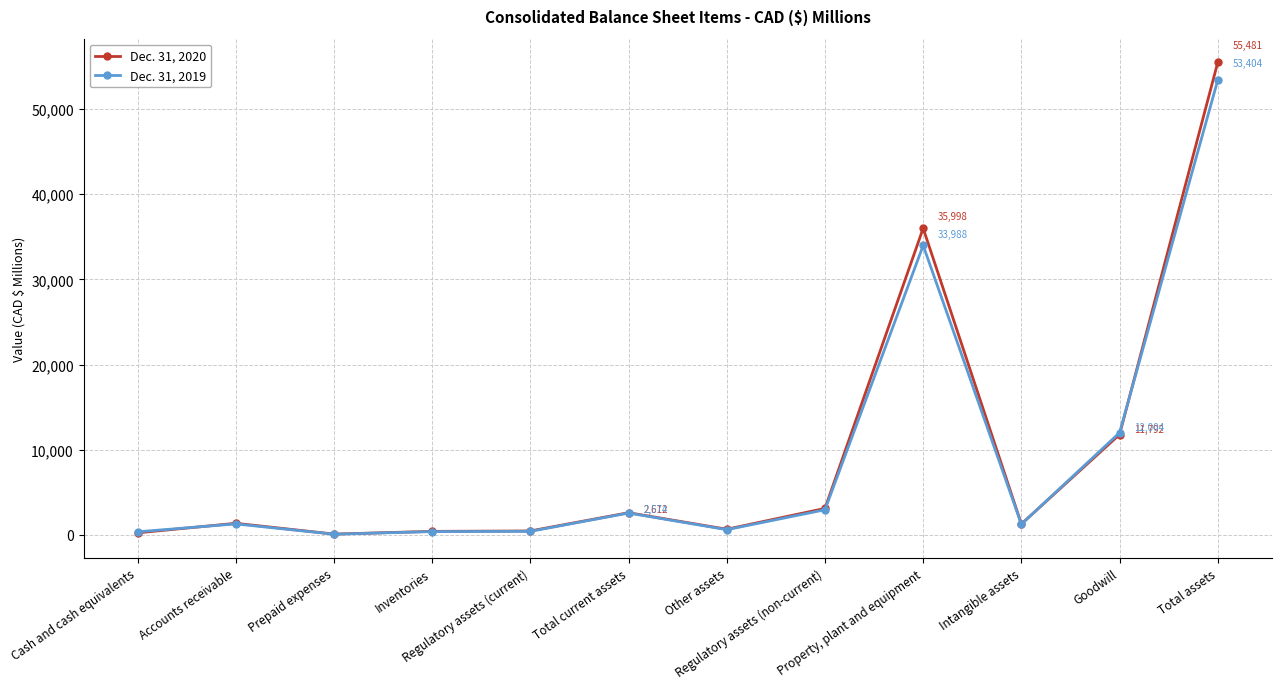

What is the label of the 12th point from the left?

Total assets